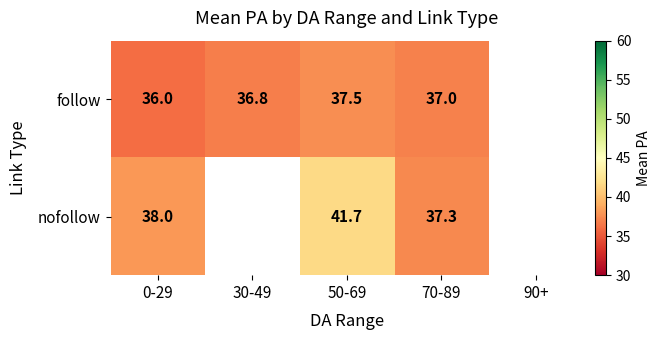

Rank the series at 50-69 from lowest to highest value.

follow, nofollow